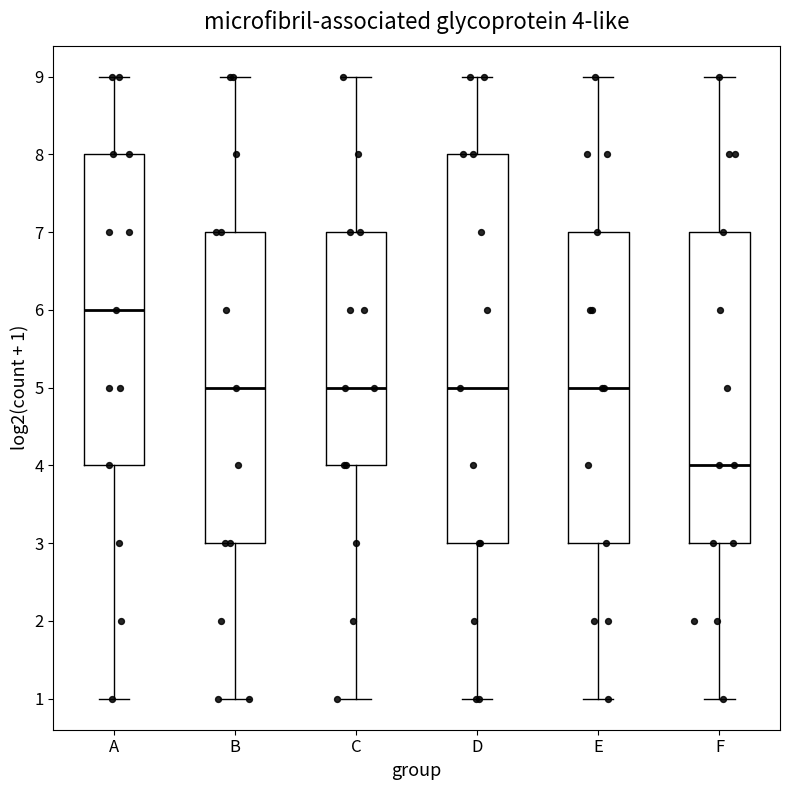

Which box is the tallest, from its lower edge to its upper edge?

D